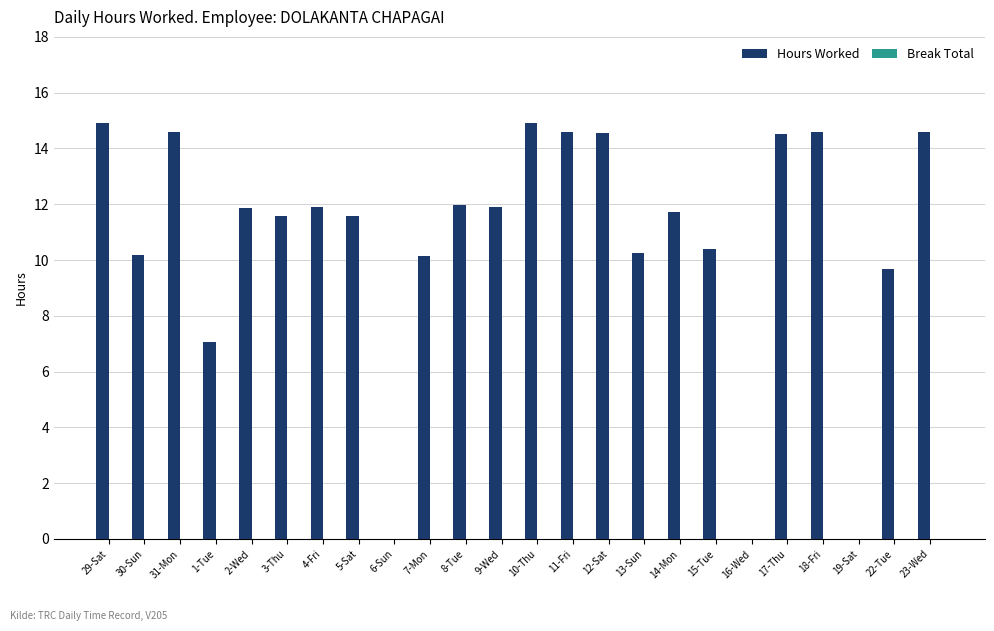

What is the greatest value displayed?

14.9